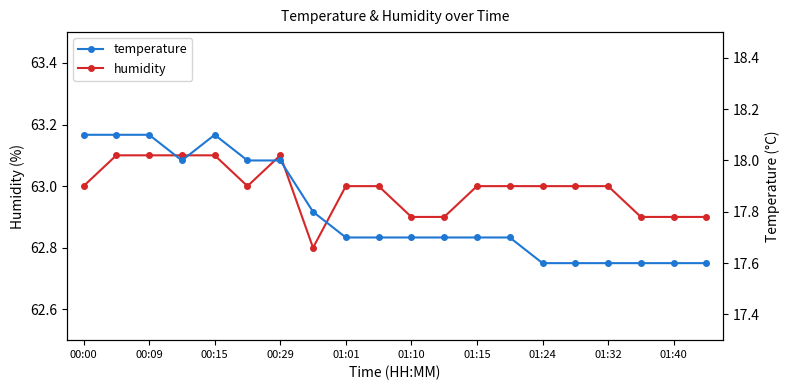

Reading right to left, what are all the values shown in this chart?

humidity: 62.9	62.9	62.9	63.0	63.0	63.0	63.0	63.0	62.9	62.9	63.0	63.0	62.8	63.1	63.0	63.1	63.1	63.1	63.1	63.0
temperature: 17.6	17.6	17.6	17.6	17.6	17.6	17.7	17.7	17.7	17.7	17.7	17.7	17.8	18.0	18.0	18.1	18.0	18.1	18.1	18.1